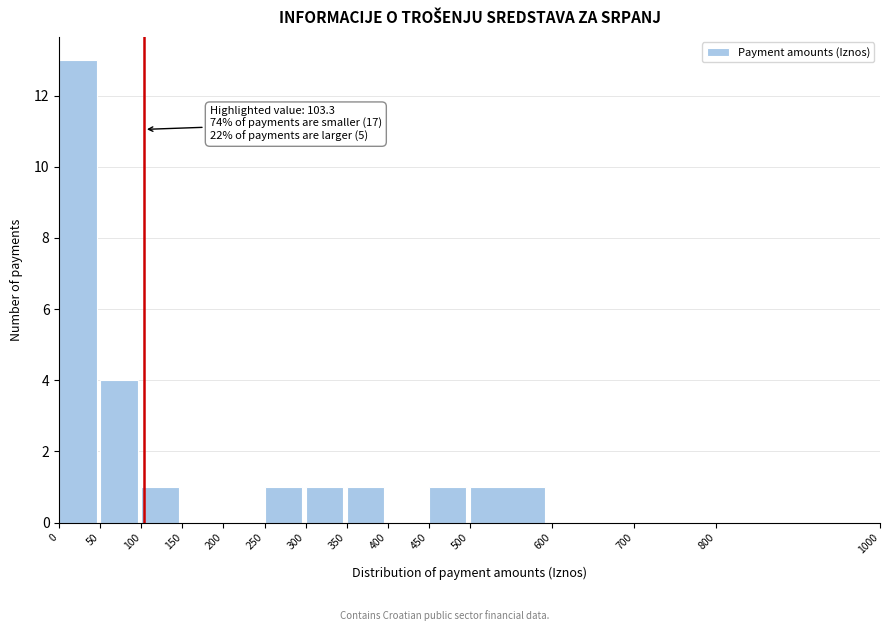

Over which range of the x-axis is the bar tallest?

0 to 50